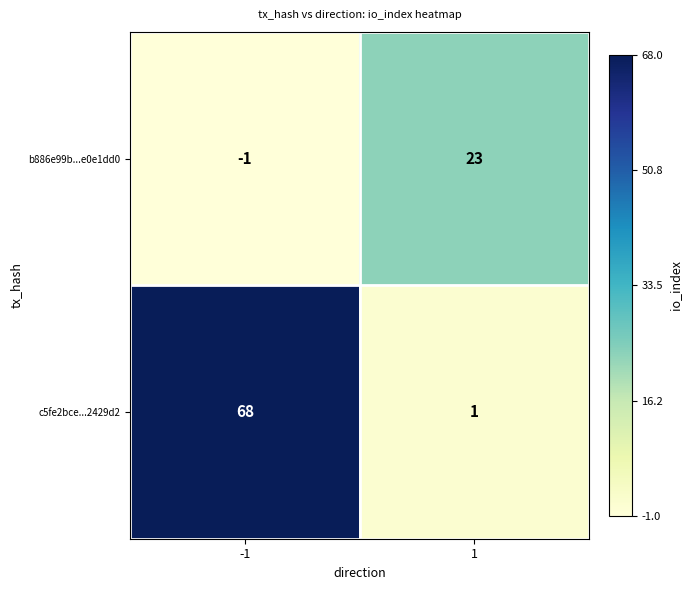

What is the total value across all series at 1?

24